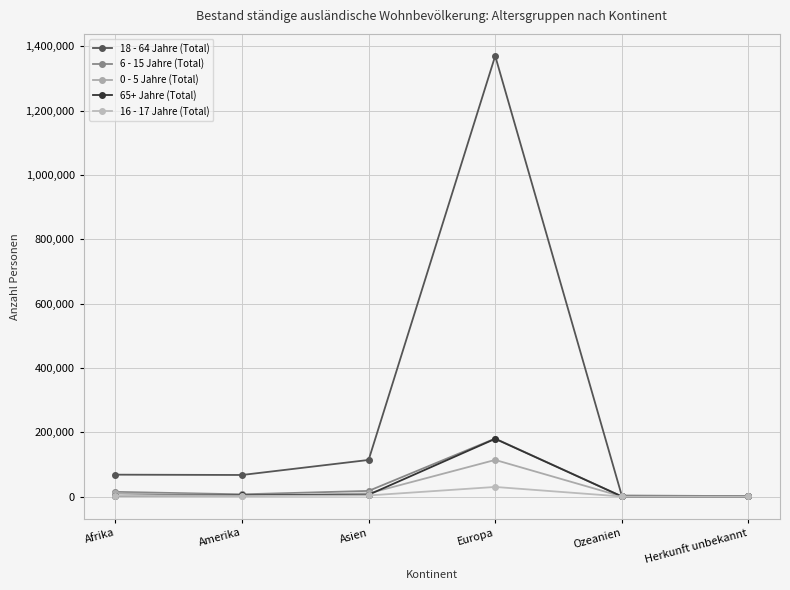

Is this an area chart (filled region under the line)?

No